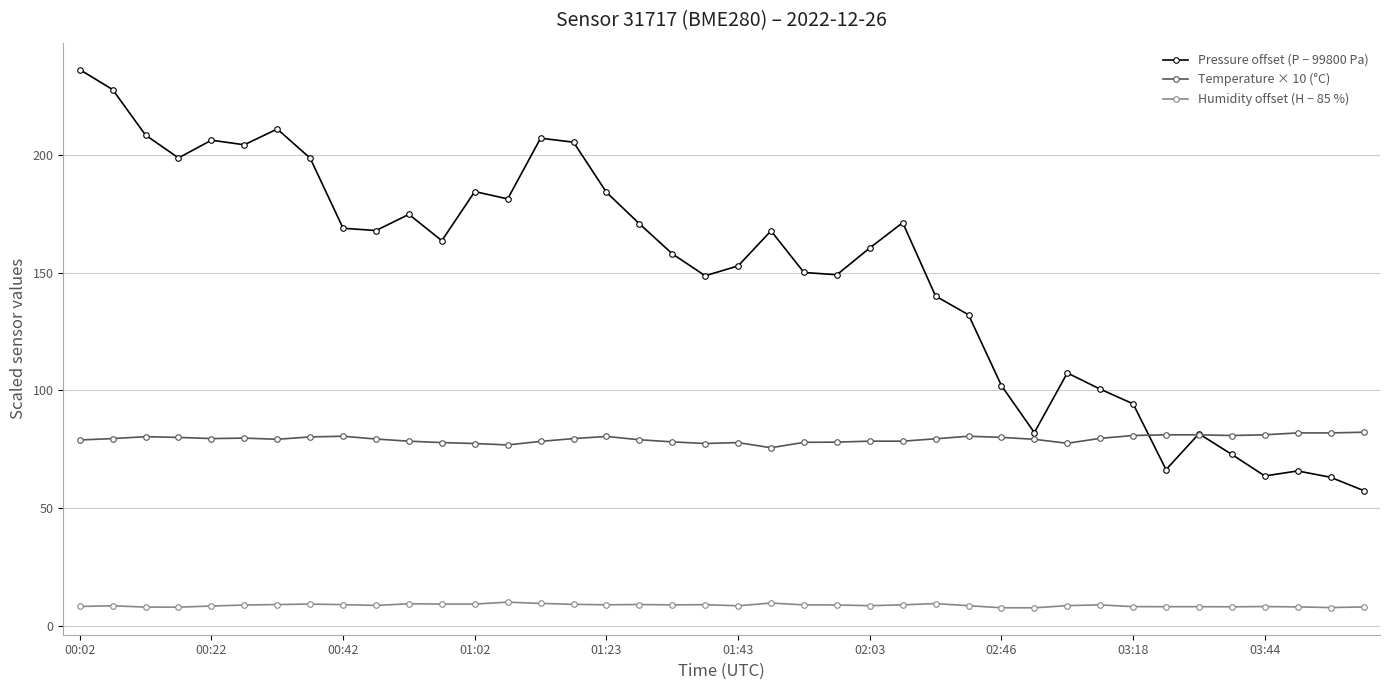

Which series has the largest range (max minus min)?

Pressure offset (P − 99800 Pa)